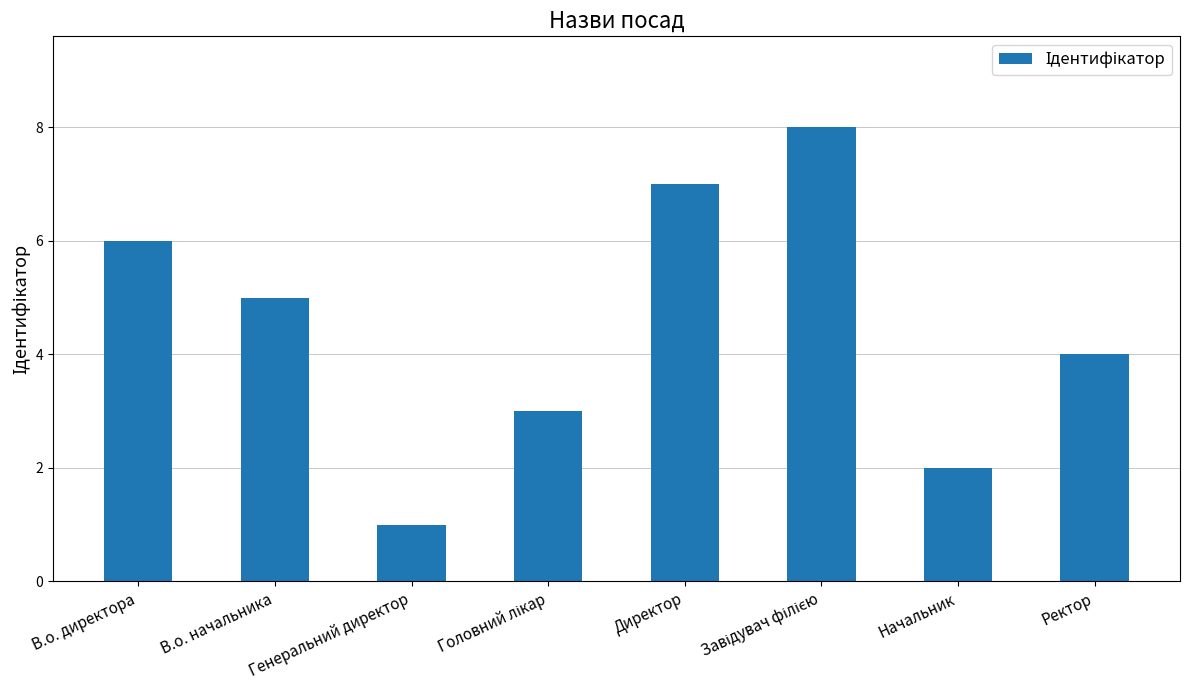

Read the value at В.о. директора.

6